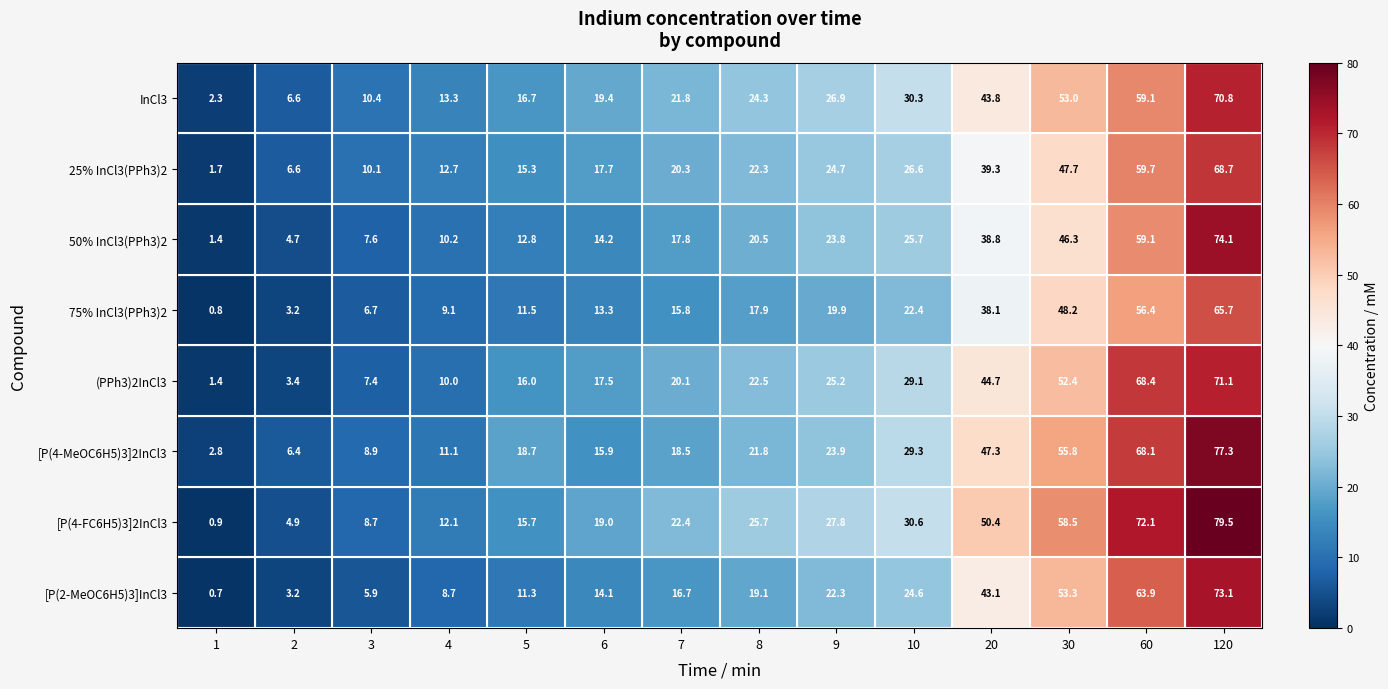

What is the average value of the 25% InCl3(PPh3)2 series?

26.7